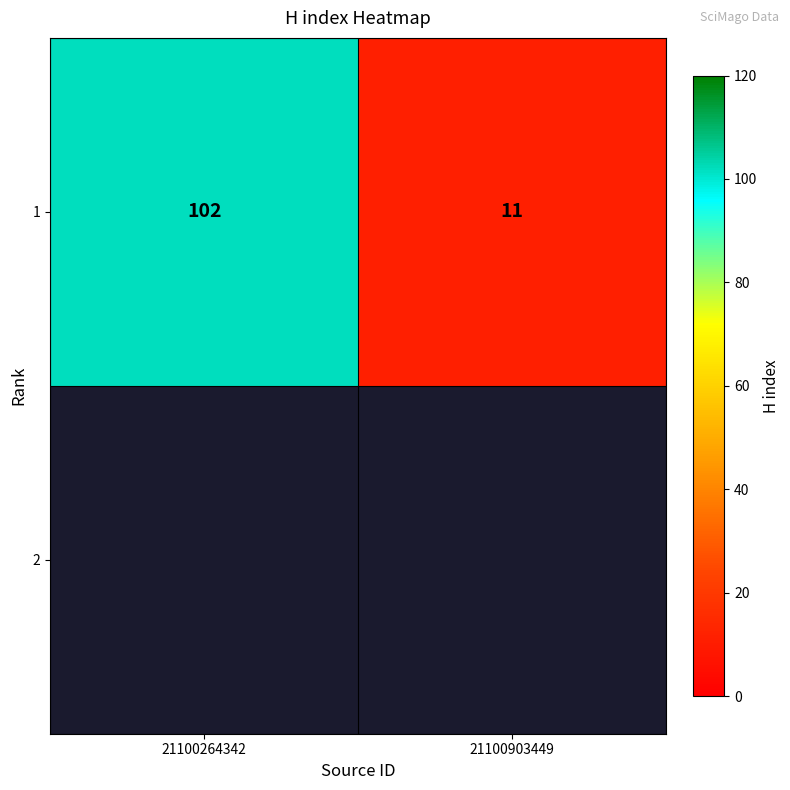

At which label is the value closest to 56?

21100903449